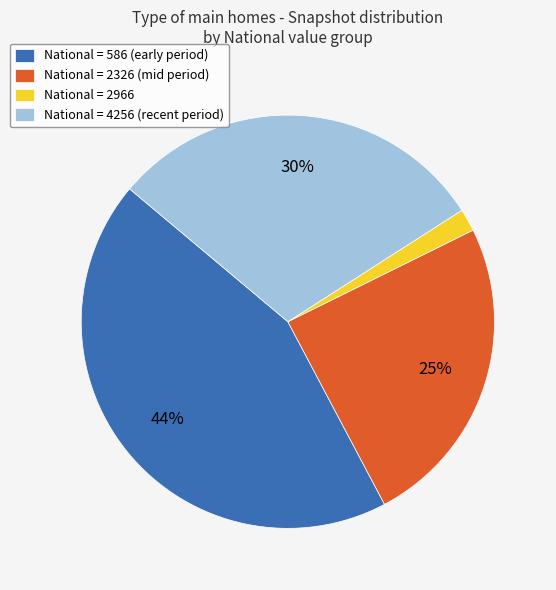

Is the sum of National = 2326 (mid period) and National = 2966 greater than half?

No